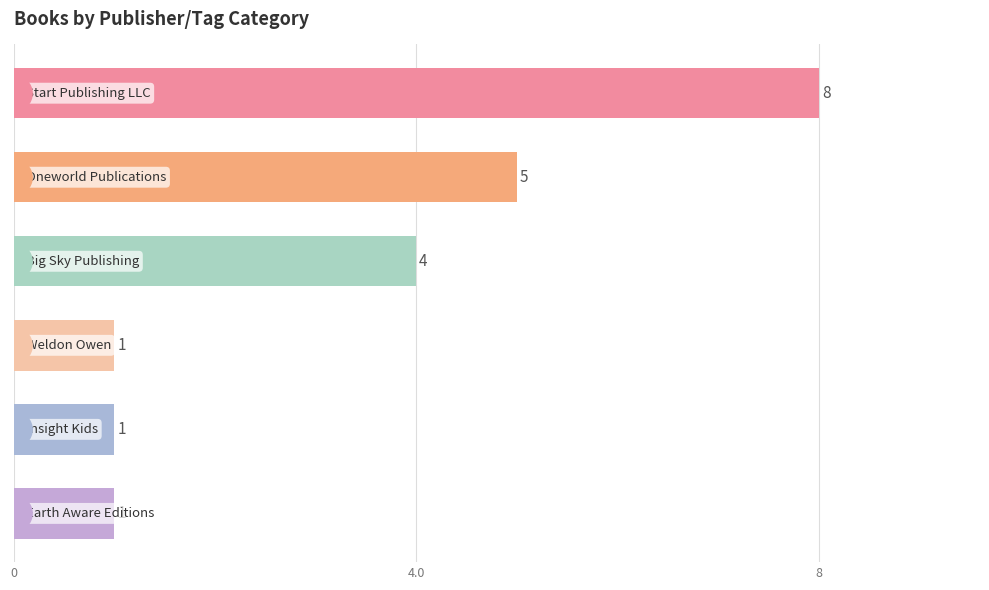

Between 8 and 3, which is larger?

8